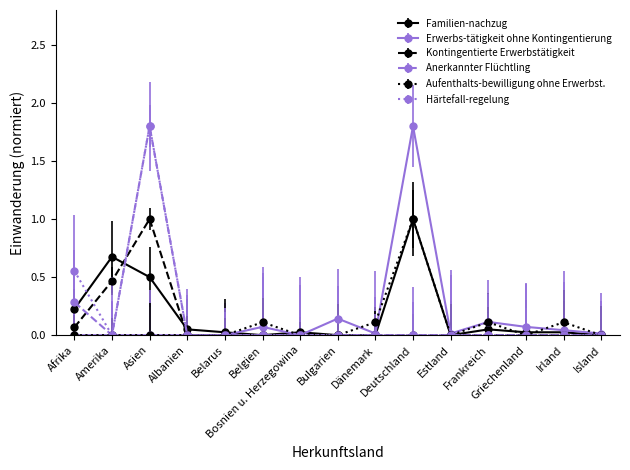

True or false: Erwerbs-tätigkeit ohne Kontingentierung has more than 0 interior local peaks.

True